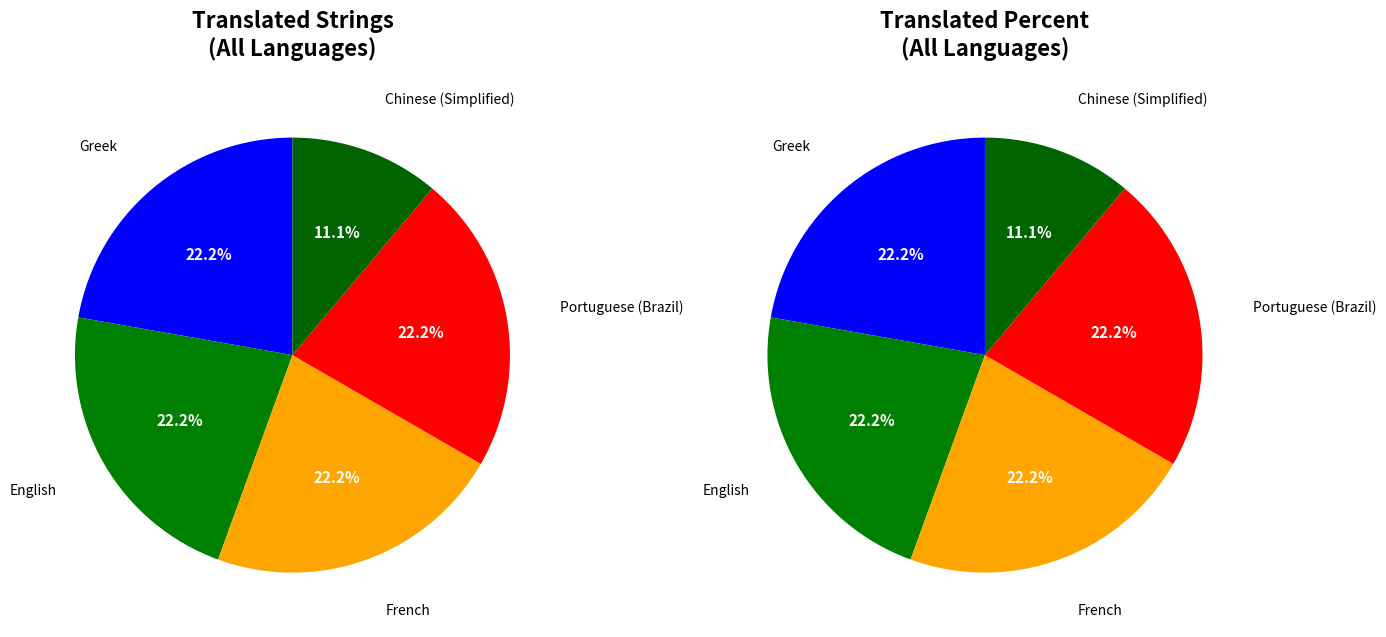

How much of the chart is everything except French?

77.8%